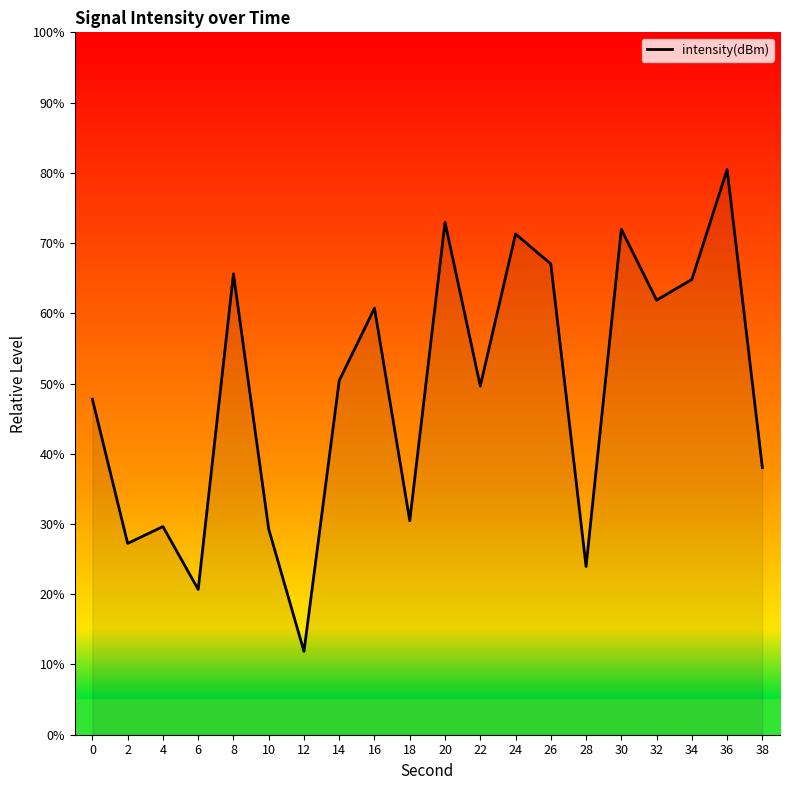

How many lines are shown in the chart?

1